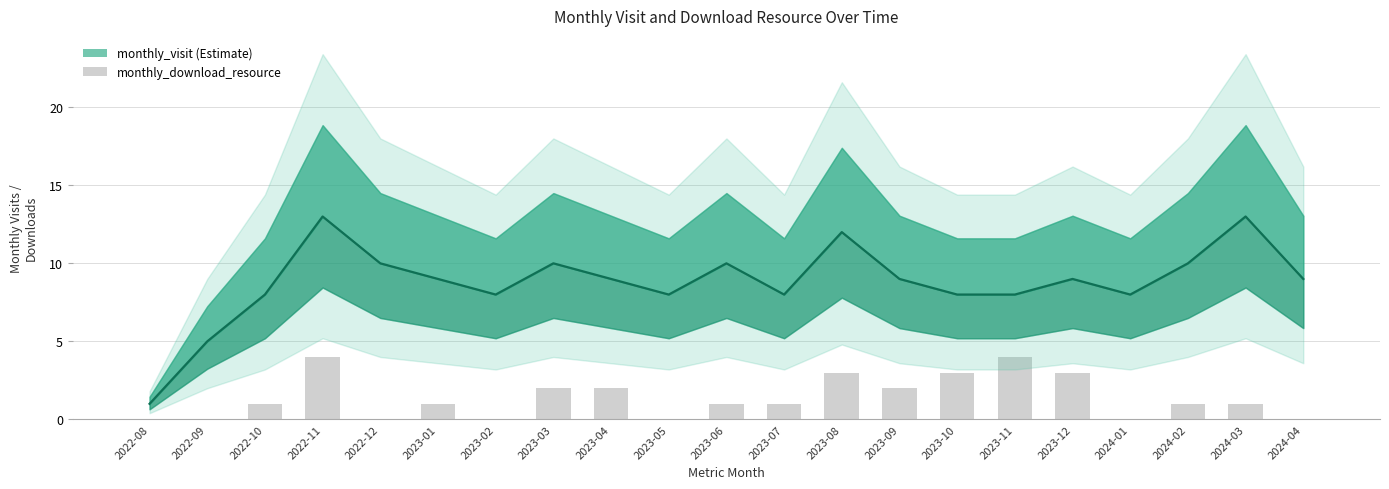

Where is monthly_visit nearest to the value 7?

2022-10